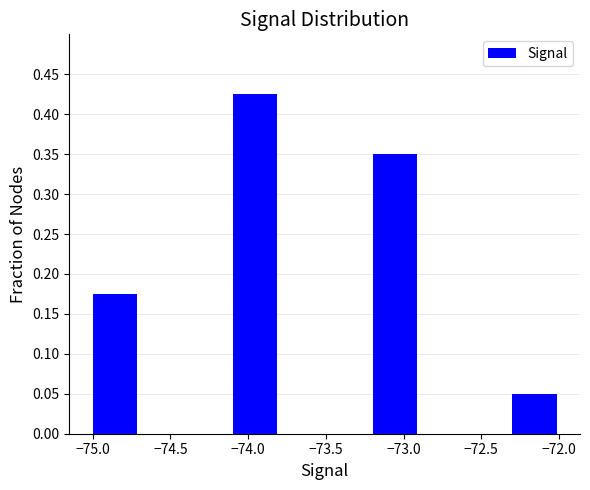

What is the height of the bar covering -74.1 to -73.8 on the x-axis? The values are not printed on the chart, so give them approximately, as read against the axis.

0.425